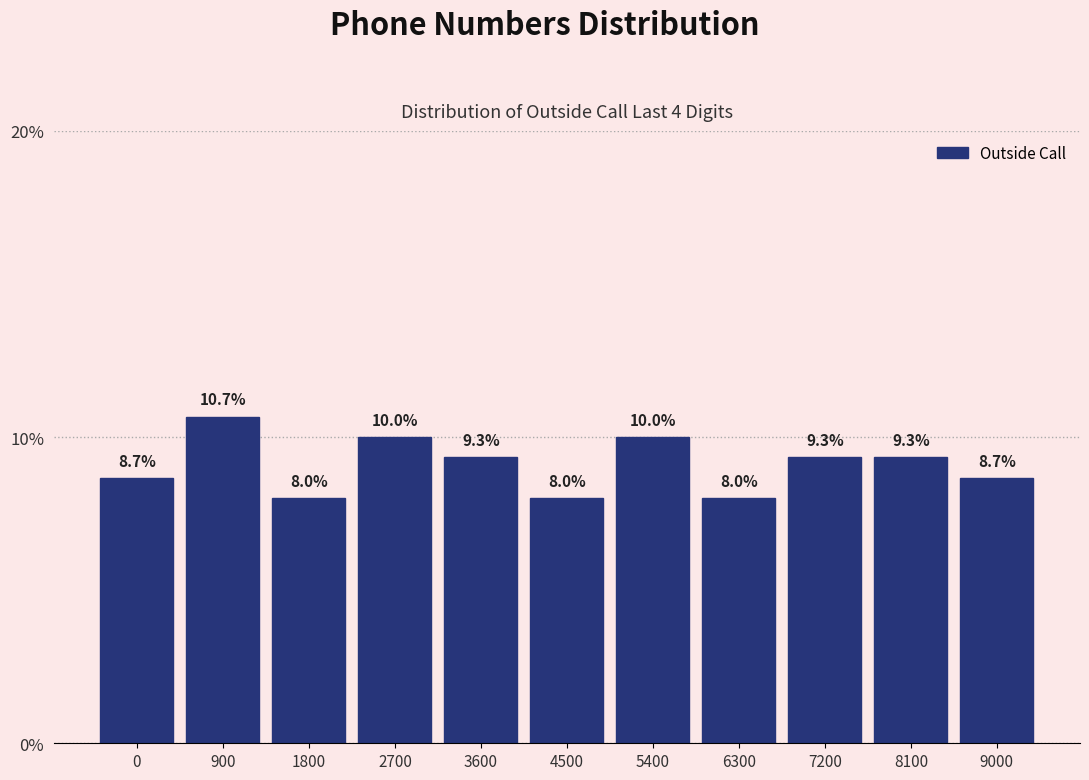

Reading left to right, transcribe all the data shown in this chart.

8.7	10.7	8.0	10.0	9.3	8.0	10.0	8.0	9.3	9.3	8.7